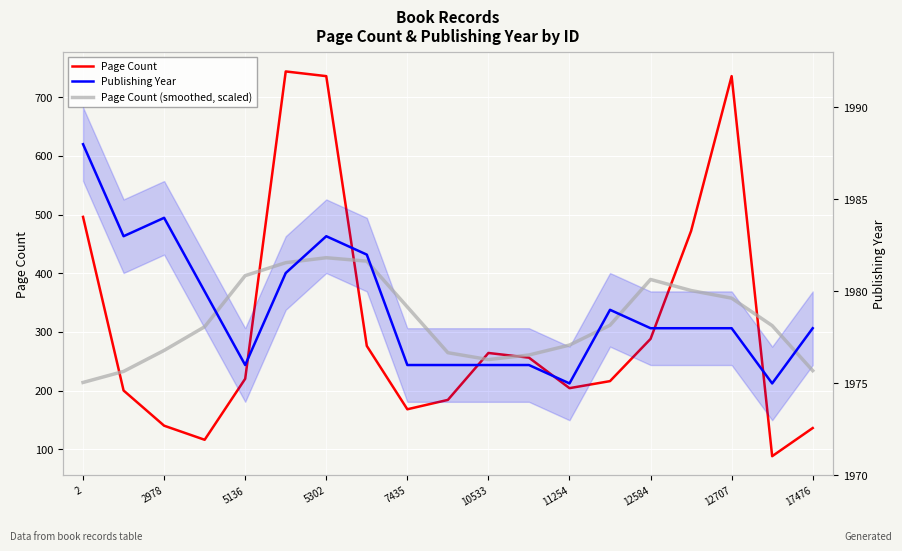

What are all the series names shown in the legend?

Page Count, Publishing Year, Page Count (smoothed, scaled)